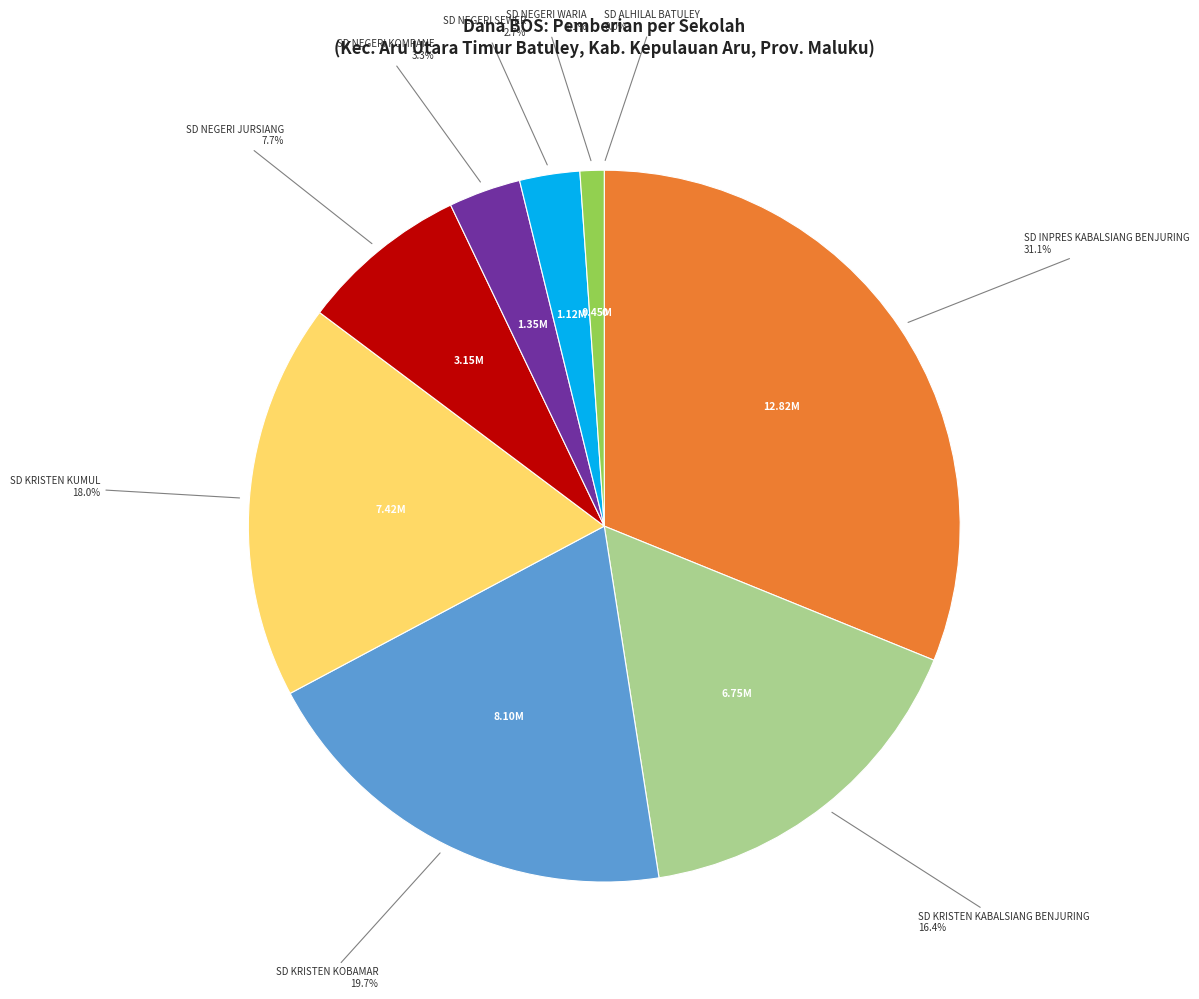

Is there any slice that represents more than half of the pie?

No